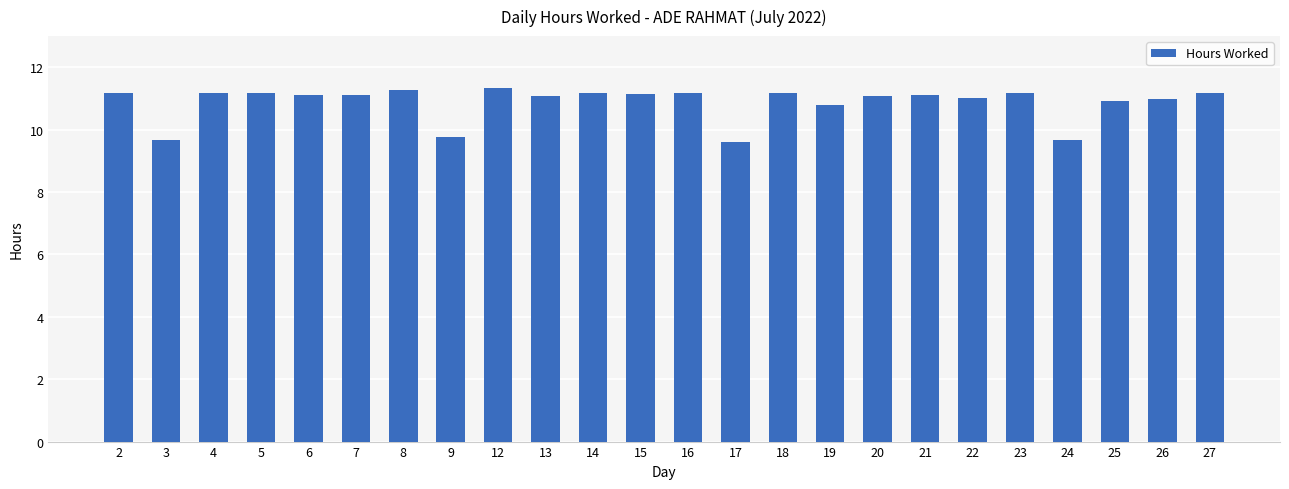

True or false: the data shows 13.5 at 9.

False